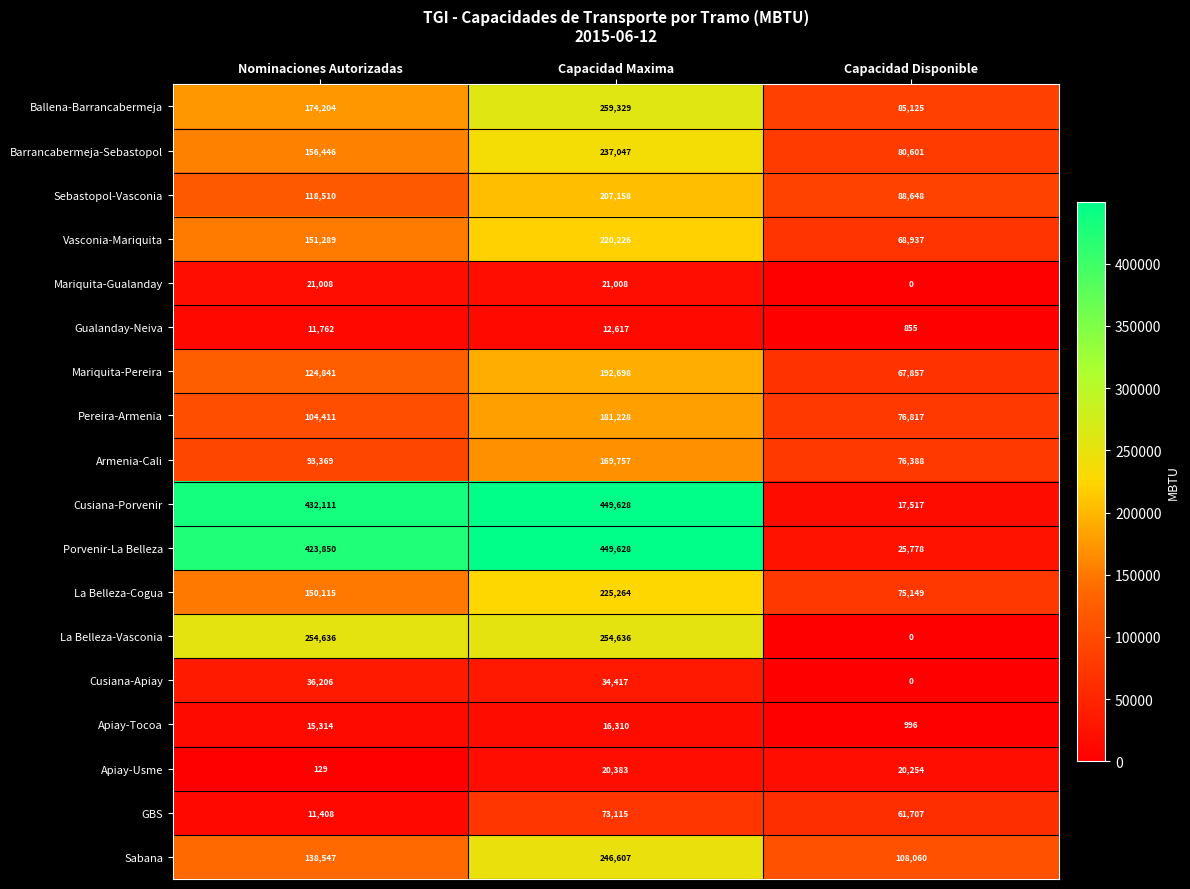

At which label is Armenia-Cali closest to 123072?

Nominaciones Autorizadas